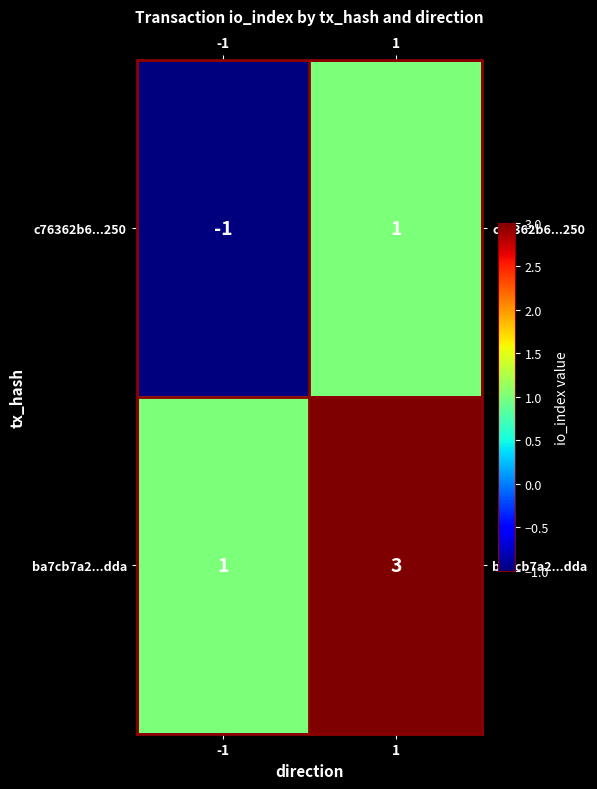

Reading right to left, extract all data points from this chart.

c76362b6...250: 1=1	-1=-1
ba7cb7a2...dda: 1=3	-1=1